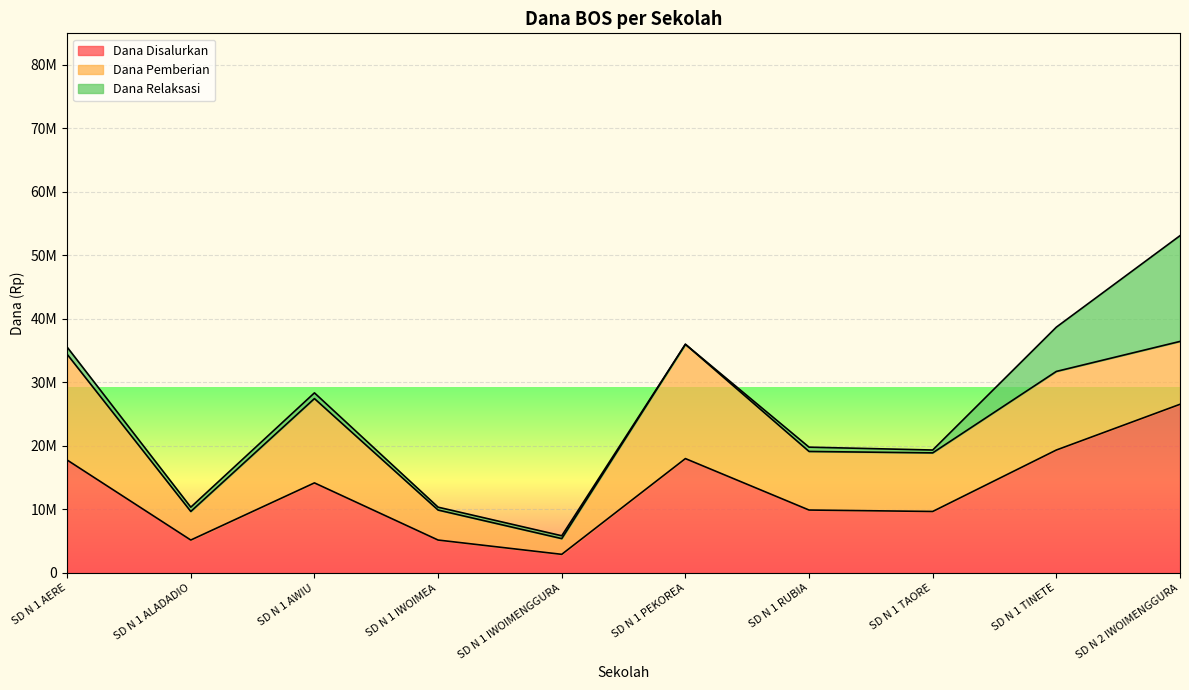

What is the sum of all Dana Disalurkan values?

128700000